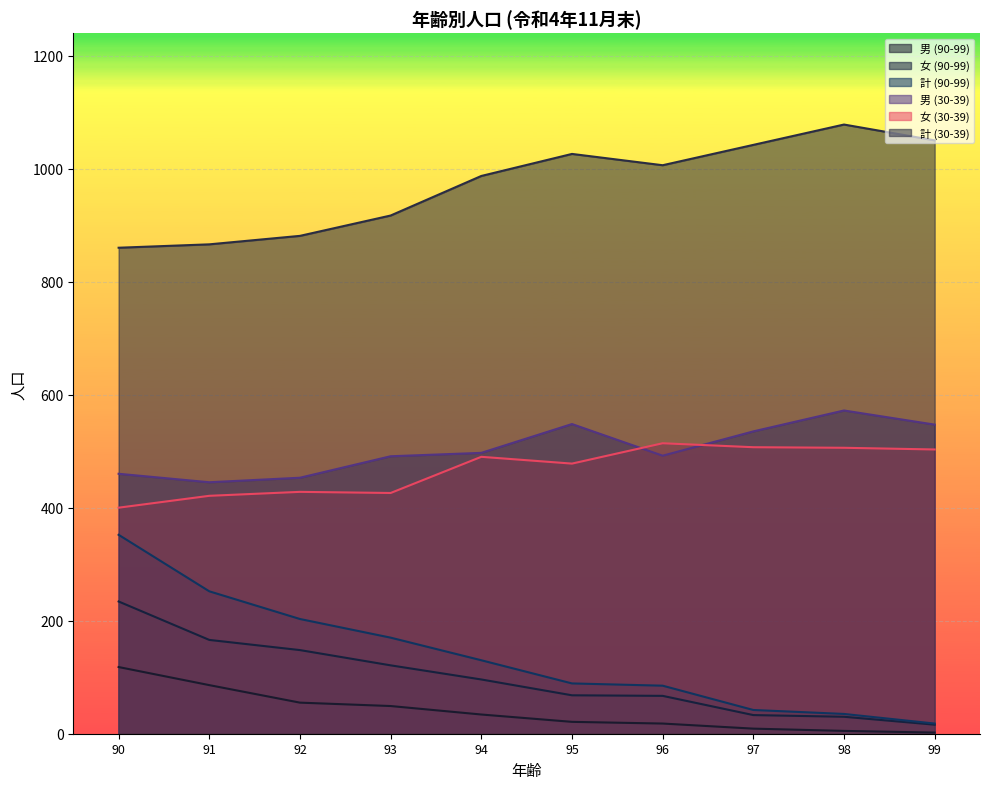

What is the difference between the maximum and minimum values in the 計 (90-99) series?

334